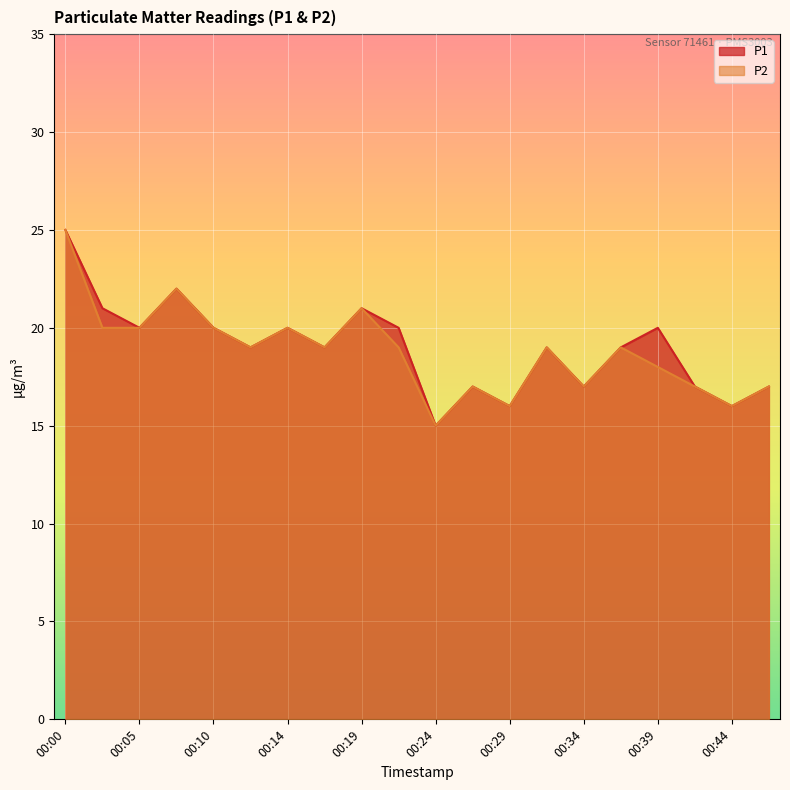

Rank the categories by P2 value from lowest to highest.

00:24, 00:29, 00:44, 00:27, 00:34, 00:41, 00:46, 00:39, 00:12, 00:17, 00:22, 00:31, 00:36, 00:02, 00:05, 00:10, 00:14, 00:19, 00:07, 00:00